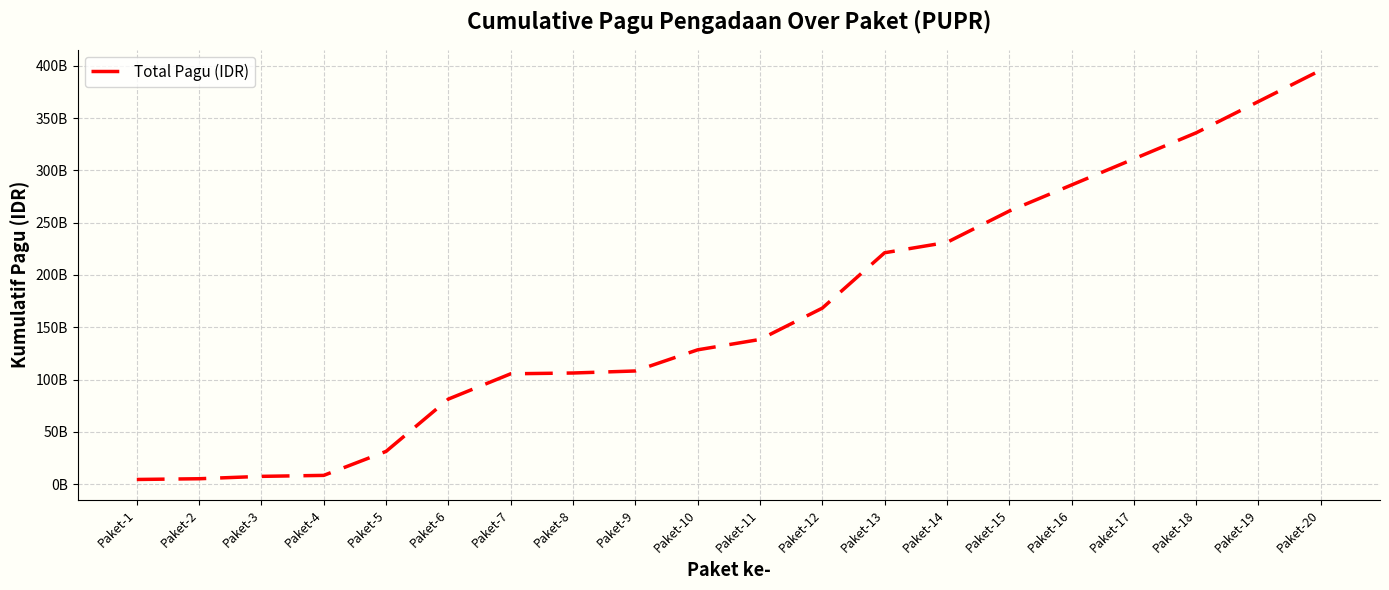

What is the ratio of the value at Paket-19 to the value at Paket-18?

1.1